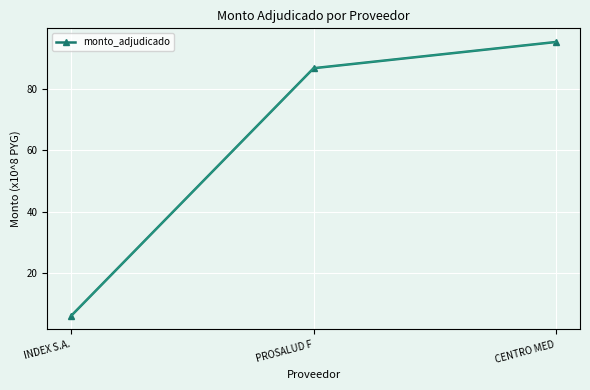

Reading left to right, list all the values displayed in this chart.

6.1	86.8	95.4